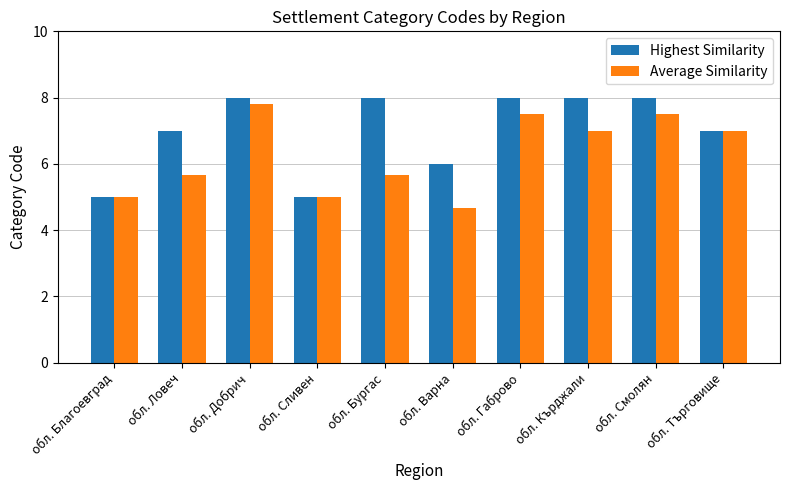

List the series in order of their overall mean, lowest first.

Average Similarity, Highest Similarity